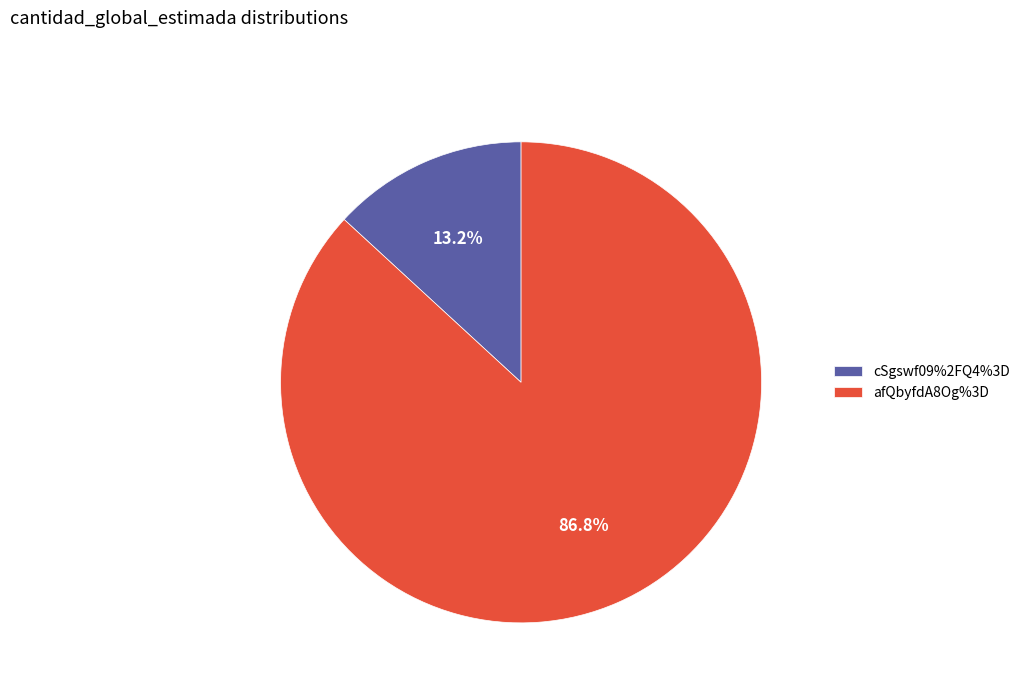

What portion of the pie excludes cSgswf09%2FQ4%3D?

86.8%